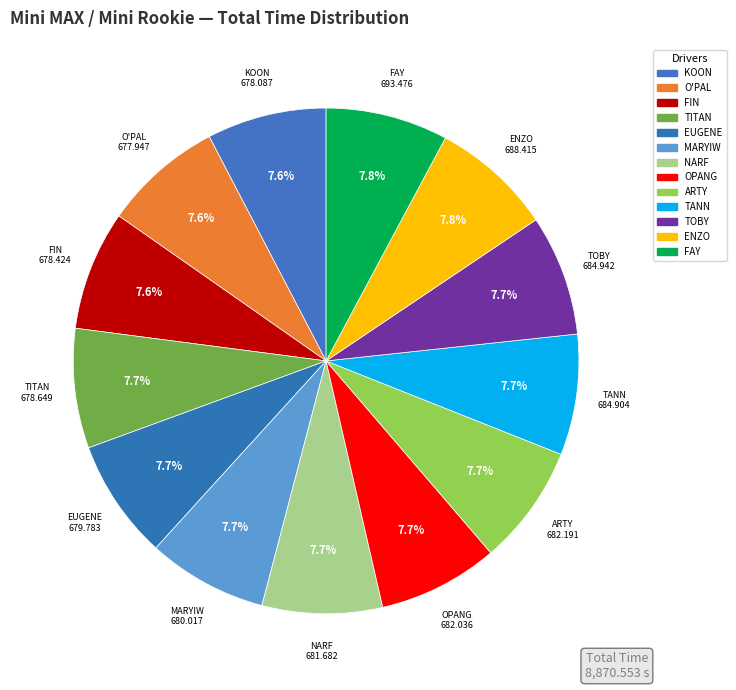

Rank the categories by value from highest to lowest.

PHATREEYA PIKULKAJORN (FAY), AMARATE ENZO AHMED (ENZO), TOBY GALE (TOBY), SIRIKHETT SIRIMONGKOLKASEM (TANN), NARUENONPATH RATHCHALESINTHON (ARTY), THUMPAPHON CHITAREE (OPANG), KUNNATUM CHANGTRAKUL (NARF), PANYAKORN ARAMRASSAMEE (MARYIW), EUGENE PIRMEZ (EUGENE), THANATHAS LOMWONG (TITAN), SITANUN PIKULKAJORN (FIN), KRITTACH JIRAYUPA (KOON), SIRIKORN KLAEWKRUA (O'PAL)